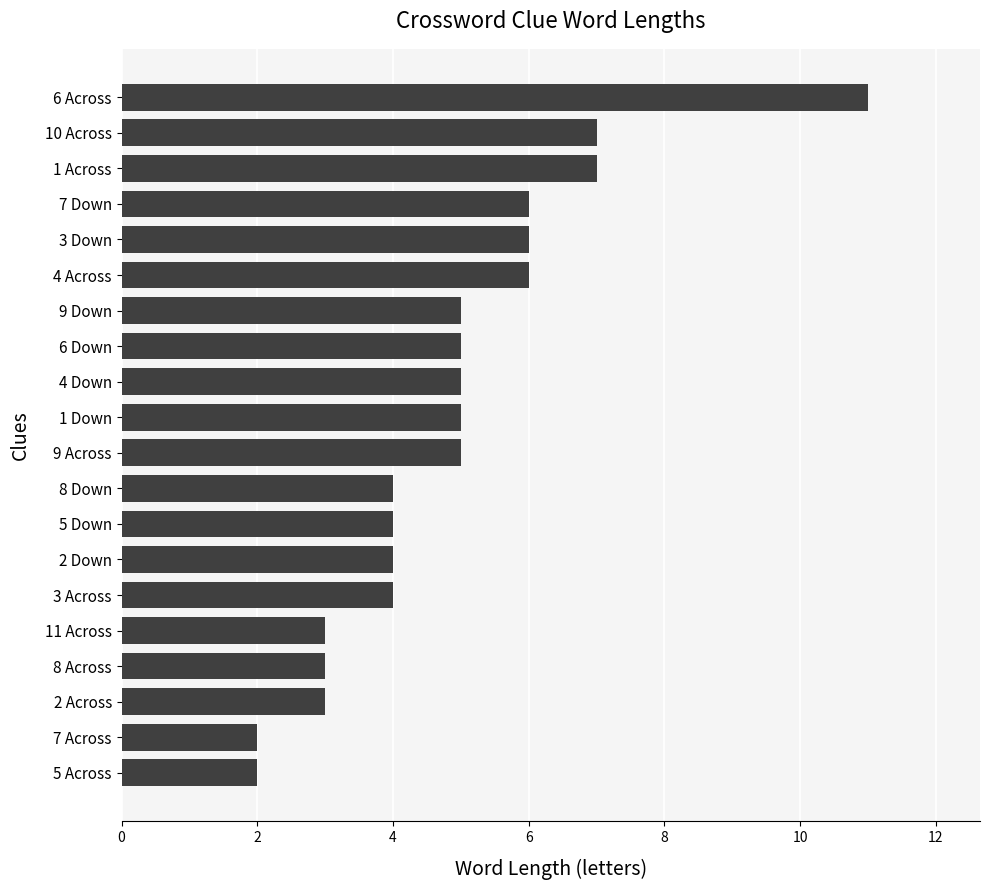

Reading bottom to top, what are all the values shown in this chart?

5 Across=2	7 Across=2	2 Across=3	8 Across=3	11 Across=3	3 Across=4	2 Down=4	5 Down=4	8 Down=4	9 Across=5	1 Down=5	4 Down=5	6 Down=5	9 Down=5	4 Across=6	3 Down=6	7 Down=6	1 Across=7	10 Across=7	6 Across=11